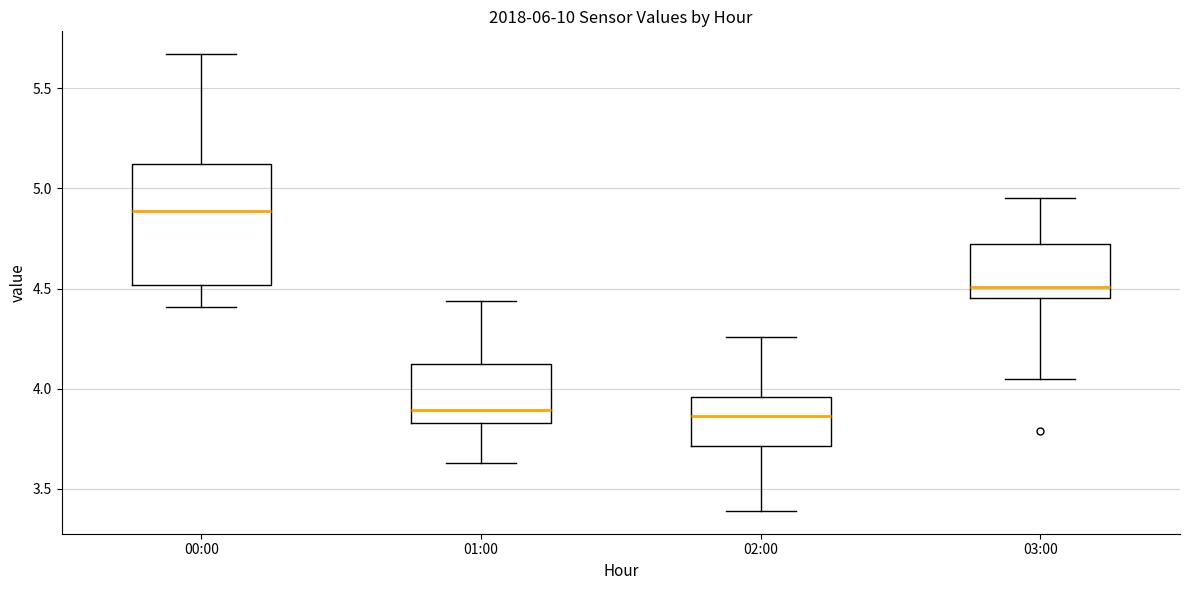

Where is the upper edge of the box for 03:00 on the y-axis? The values are not printed on the chart, so give them approximately, as read against the axis.

4.70